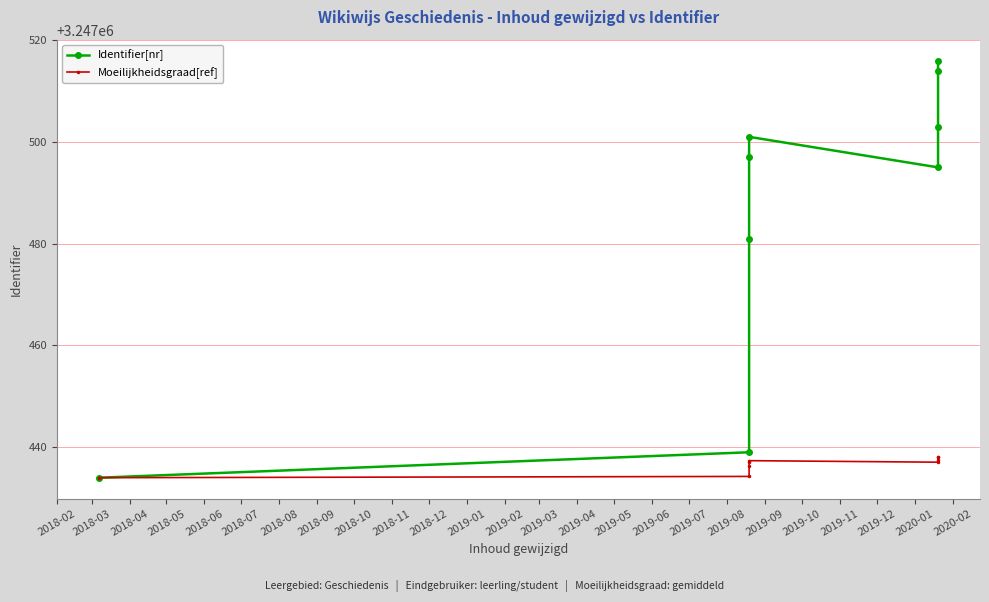

What is the value of the Moeilijkheidsgraad[ref] point at the 4th from the left?

3247437.1